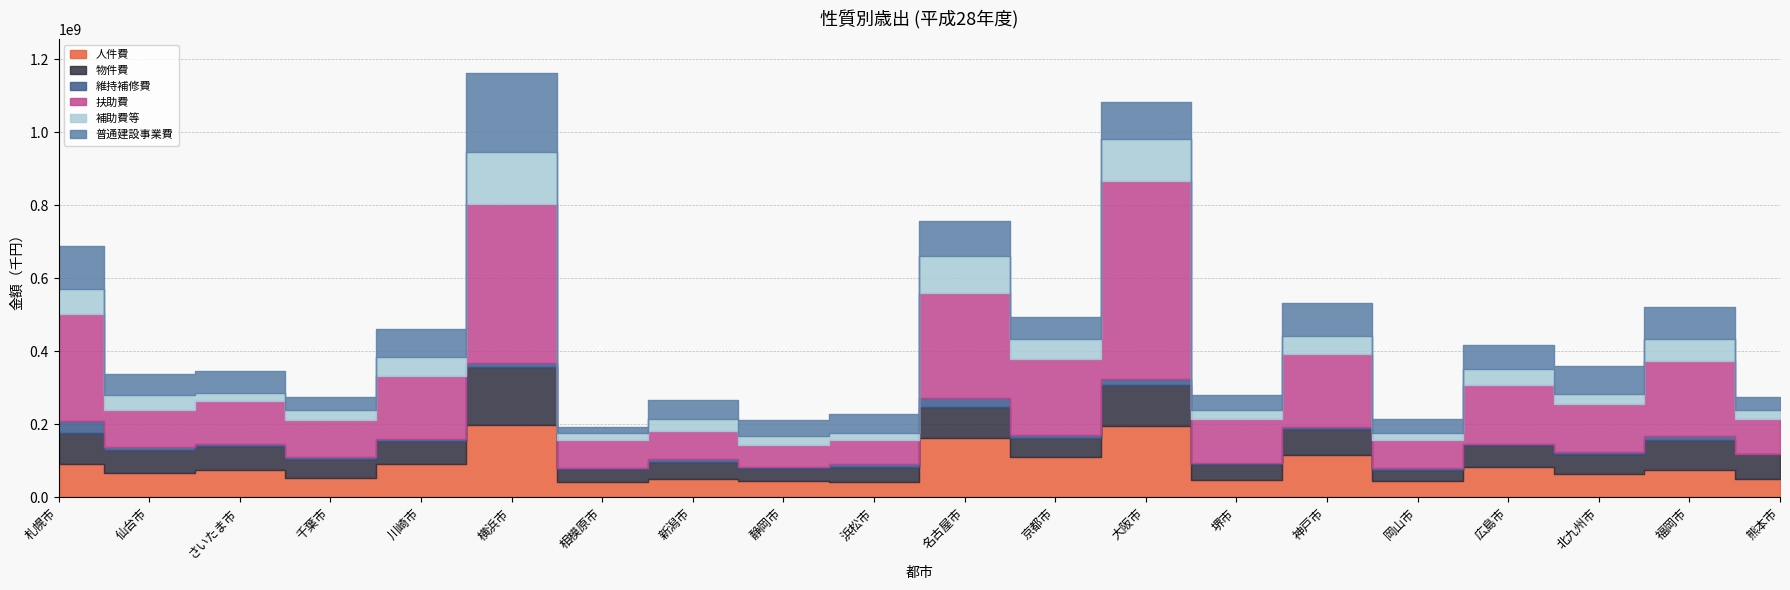

What is the label of the 10th point from the left?

浜松市